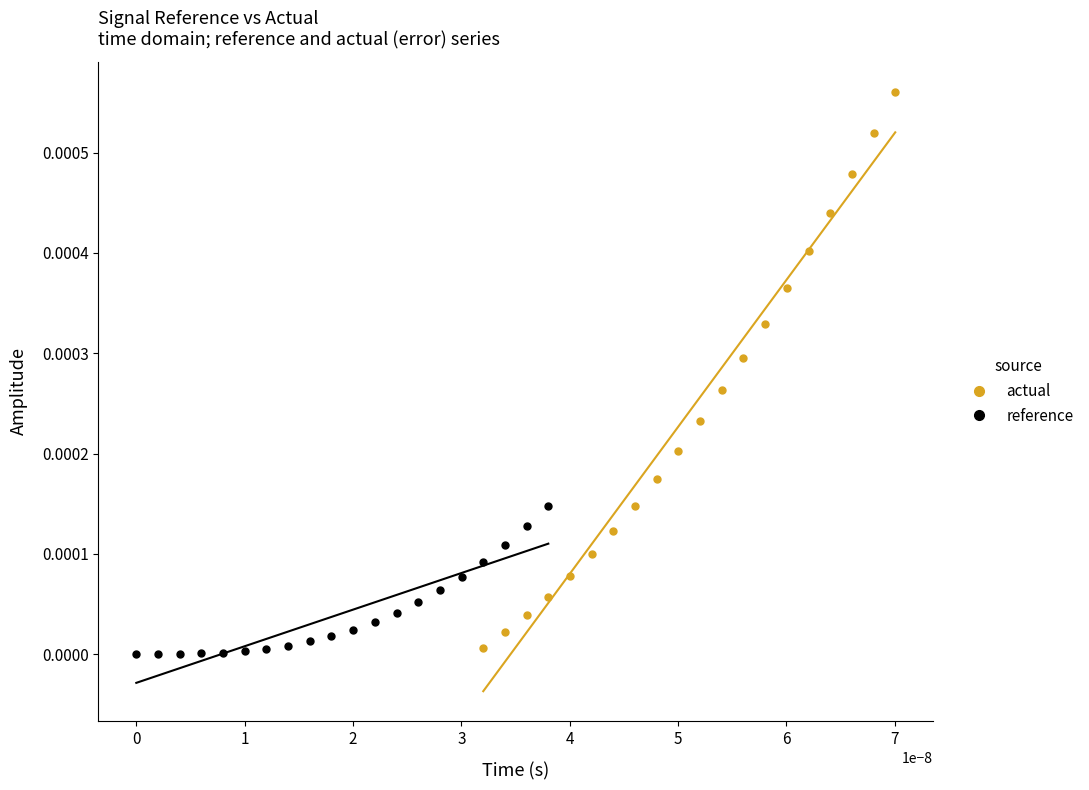

What are all the series names shown in the legend?

actual, reference